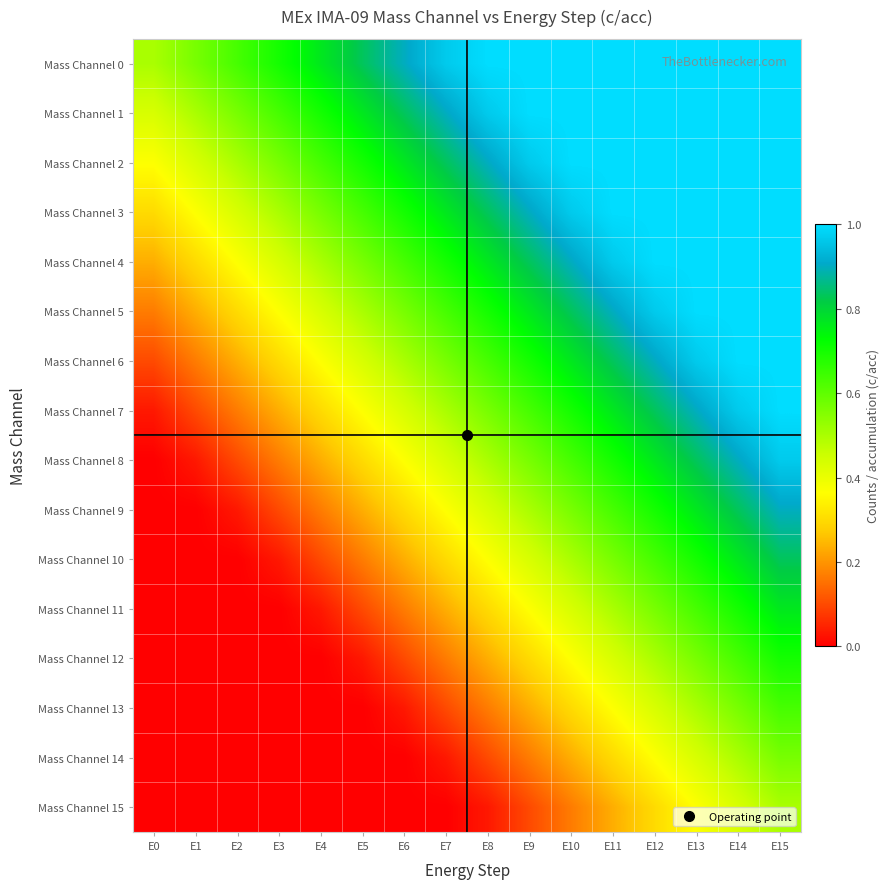

What is the greatest value displayed?

1.0